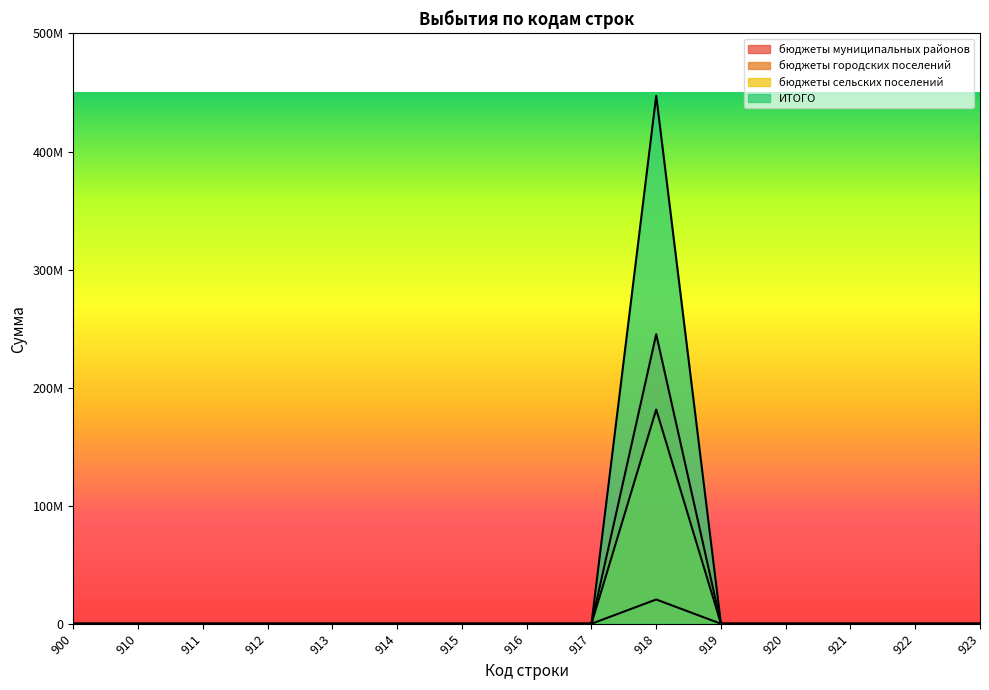

True or false: бюджеты городских поселений has more than 1 points higher than both neighbors.

False